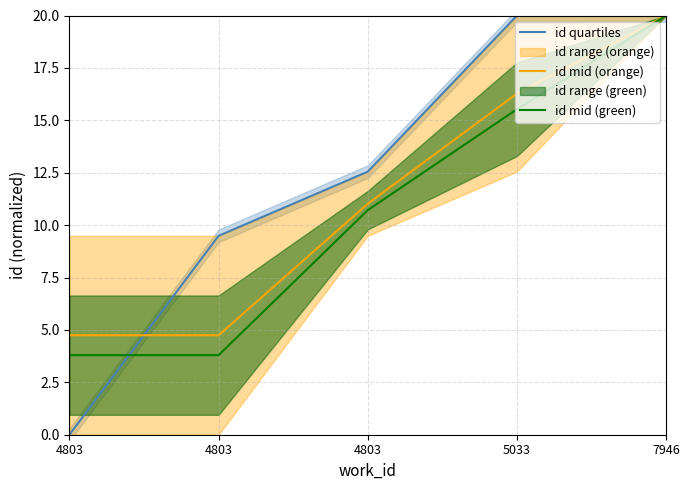

Reading left to right, transcribe all the data shown in this chart.

id quartiles: 4803=0.0	4803=9.5	4803=12.6	5033=20.0	7946=20.0
id mid (orange): 4803=4.7	4803=4.7	4803=11.0	5033=16.3	7946=20.0
id mid (green): 4803=3.8	4803=3.8	4803=10.7	5033=15.5	7946=20.0